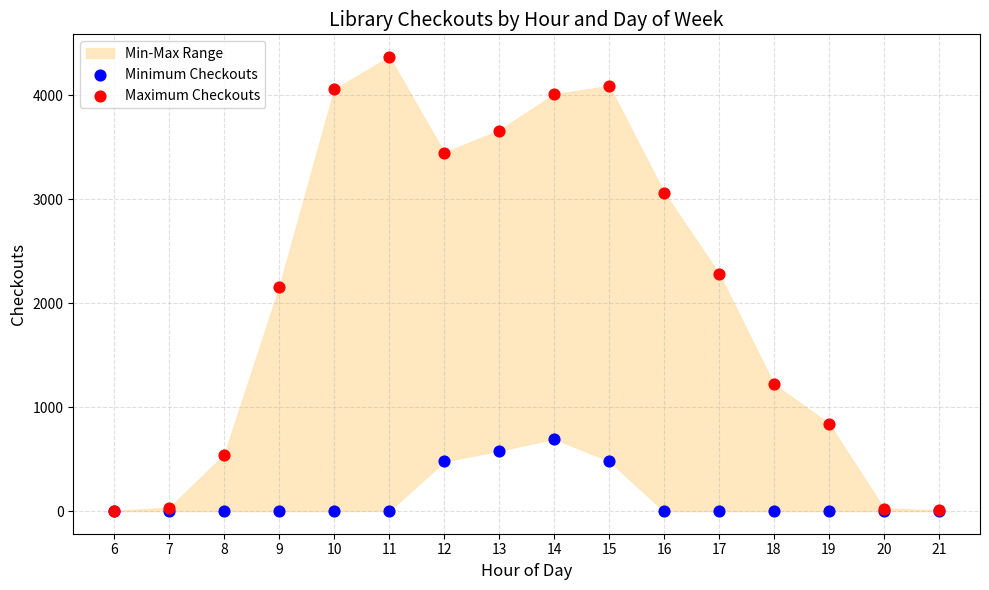

Which series reaches the maximum Y coordinate?

Maximum Checkouts